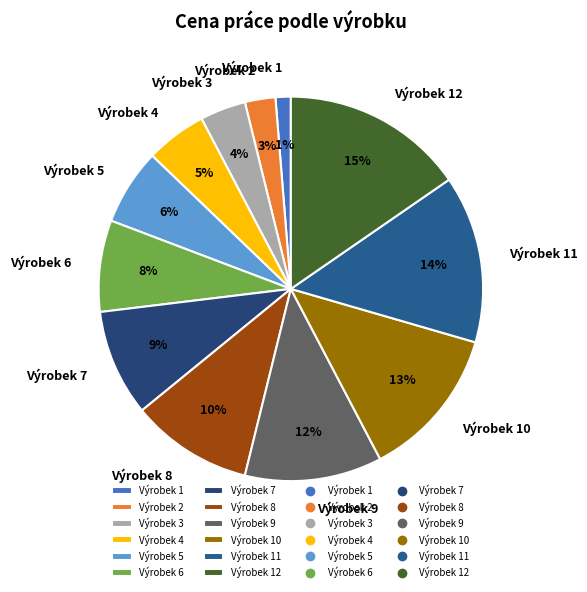

True or false: Výrobek 10 accounts for 1% of the total.

False